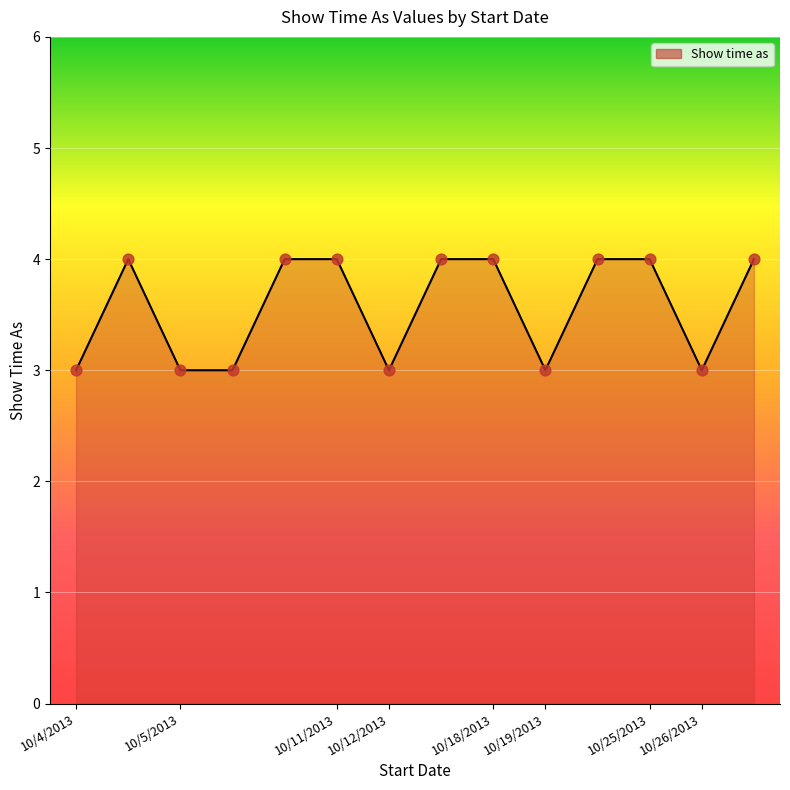

What is the maximum value shown in the chart?

4